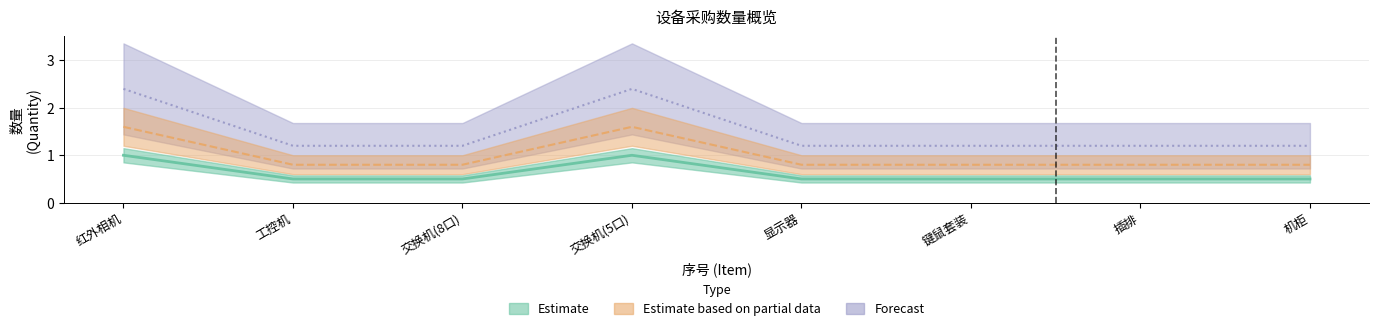

What value does the data have at 交换机(8口)?

0.5